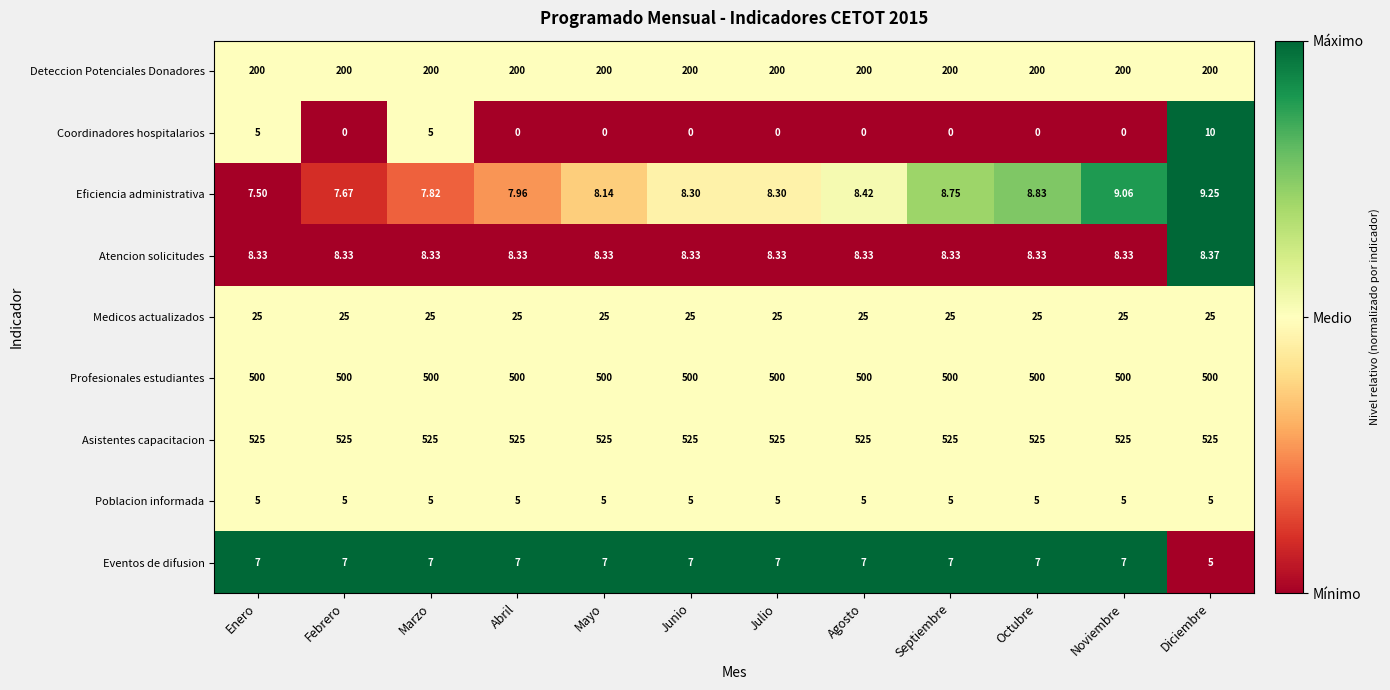

Which series has the largest total across all categories?

Asistentes capacitacion